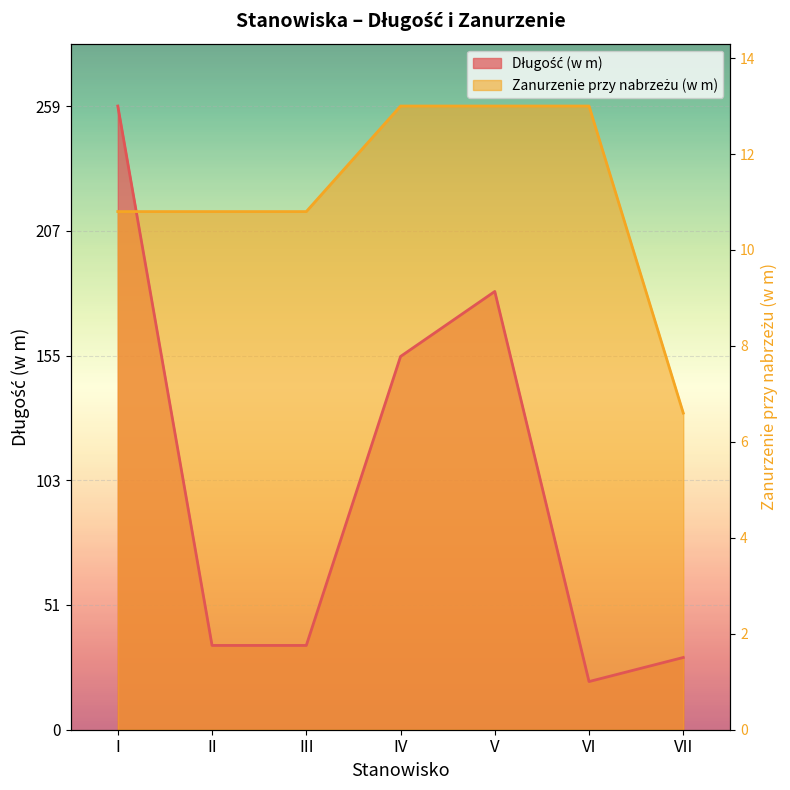

At which category does the chart reach its minimum across all series?

VI